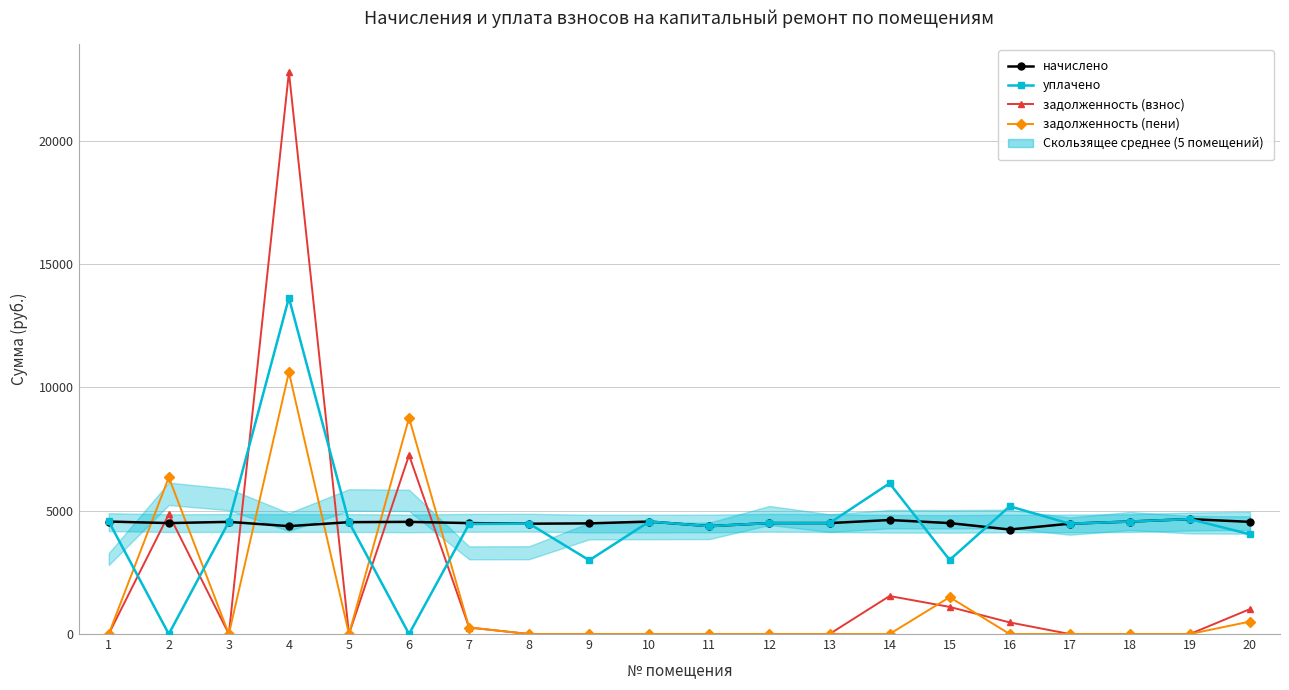

Where is задолженность (пени) nearest to the value 5304?

2